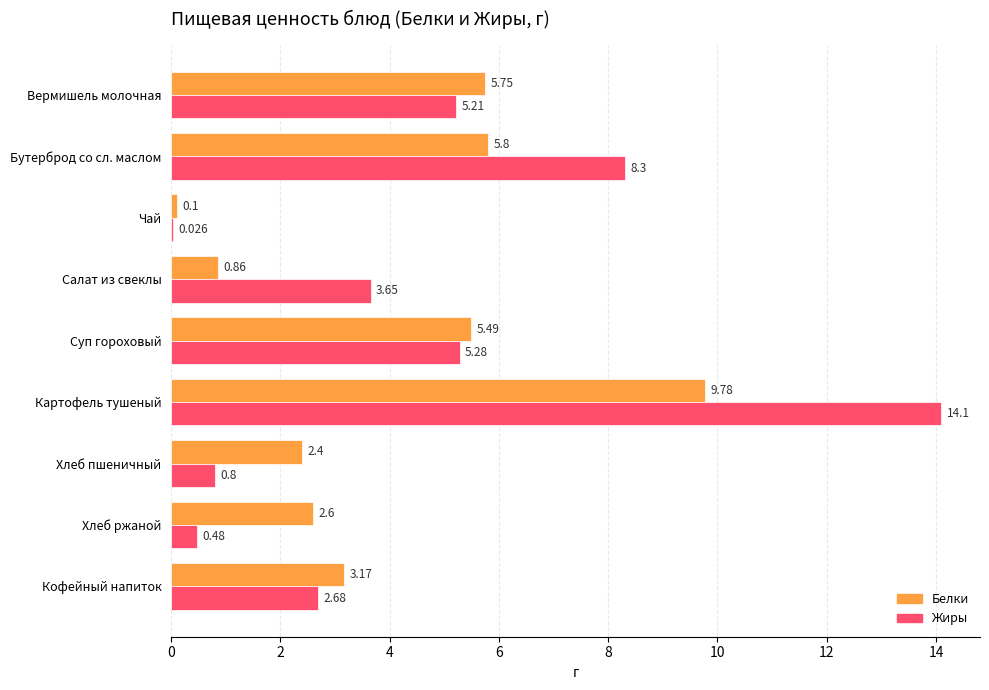

What are all the series names shown in the legend?

Белки, Жиры